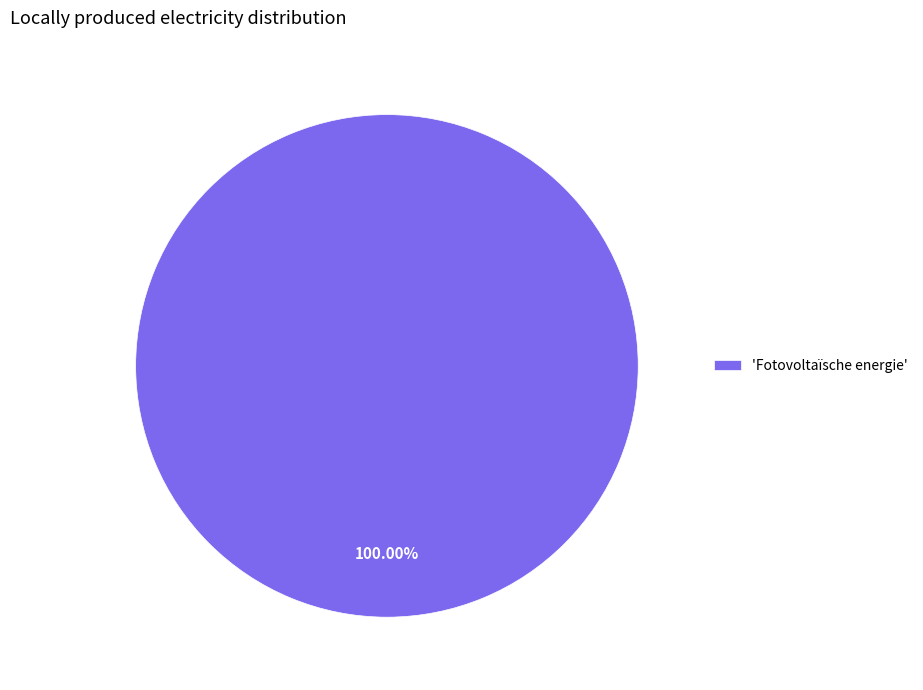

How many segments does this pie chart have?

1